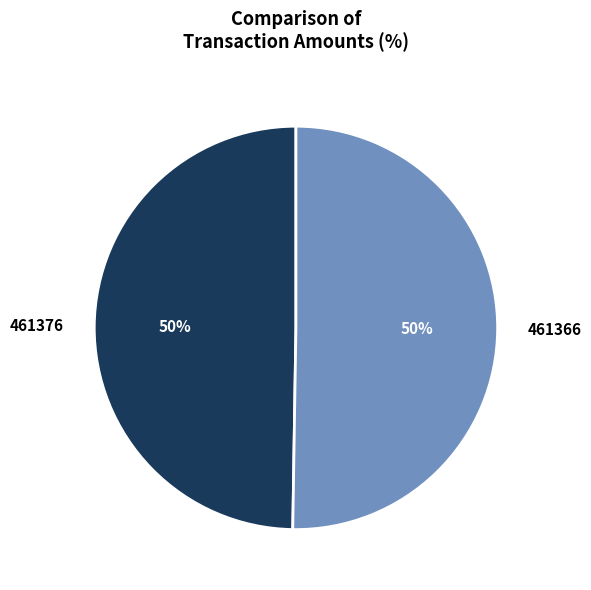

How many segments does this pie chart have?

2